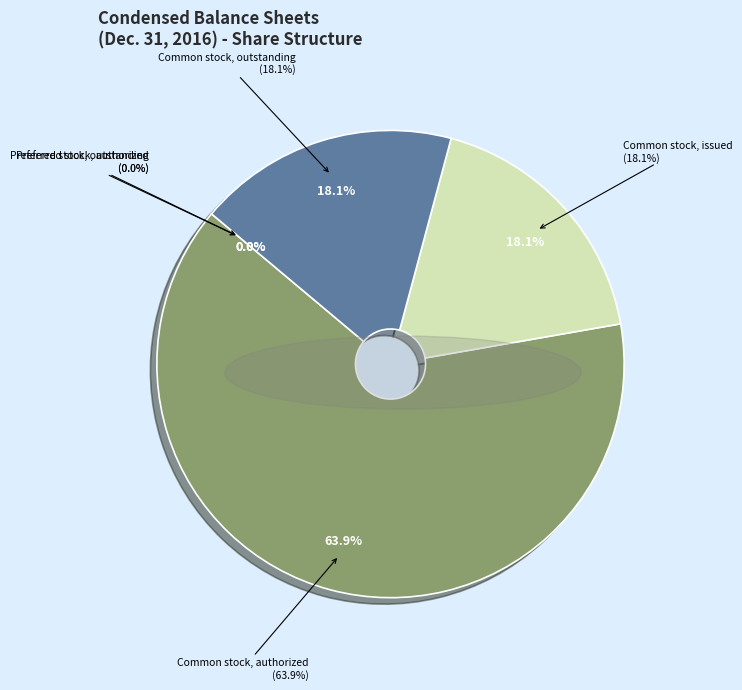

Is there a majority slice in this chart?

Yes